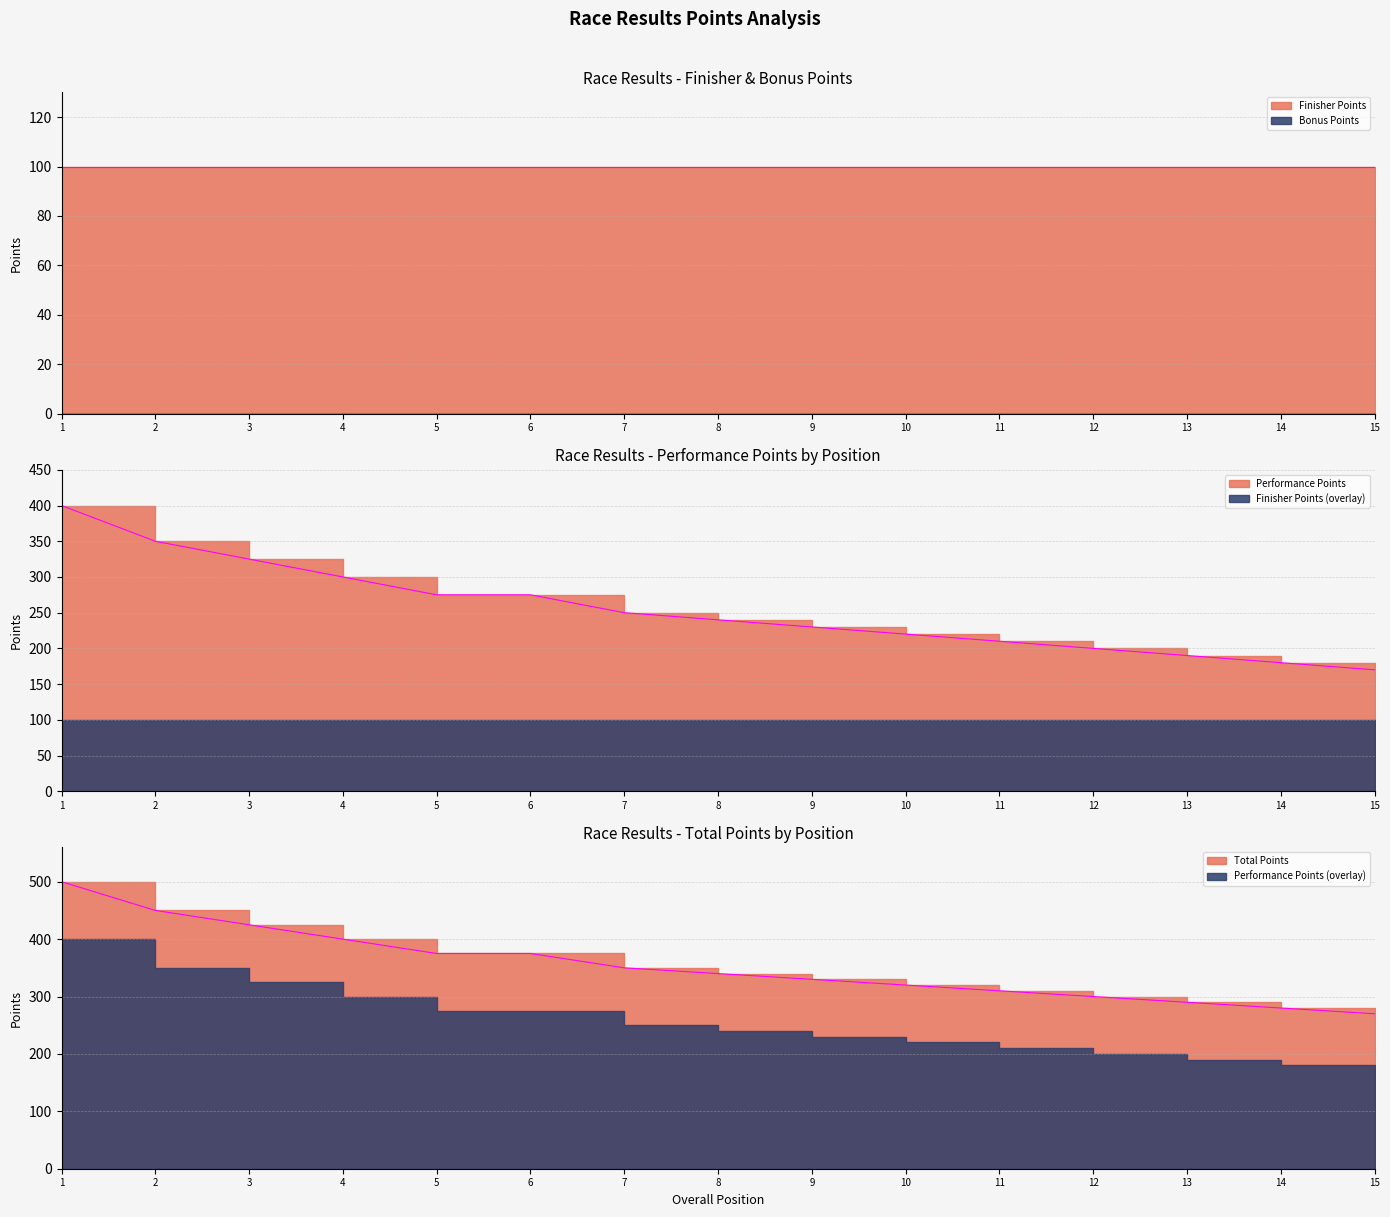

Rank the categories by value from lowest to highest.

15, 14, 13, 12, 11, 10, 9, 8, 7, 5, 6, 4, 3, 2, 1